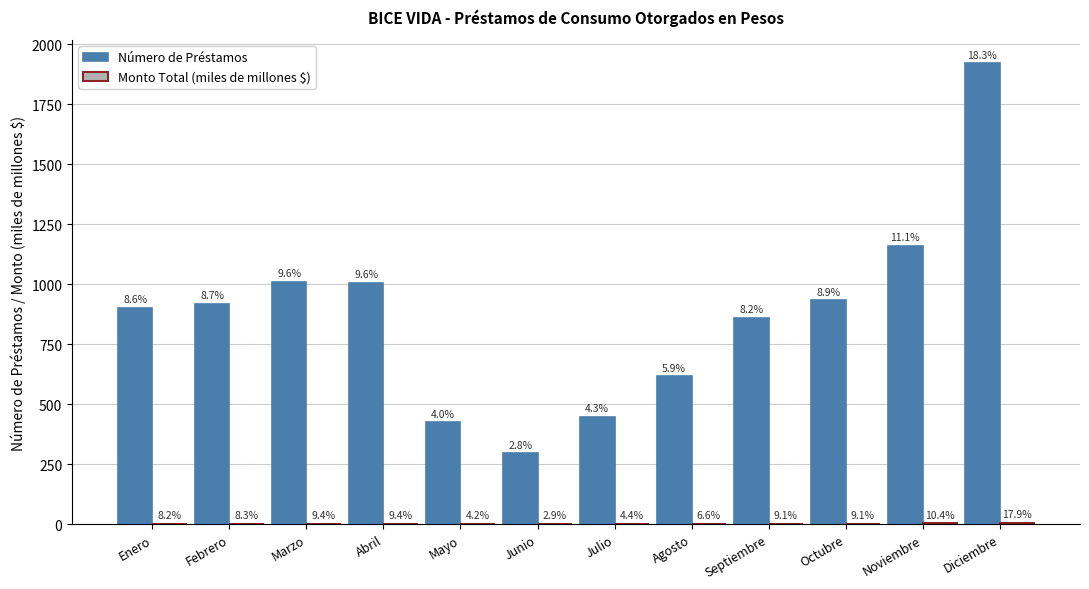

Does the chart contain stacked bars?

No